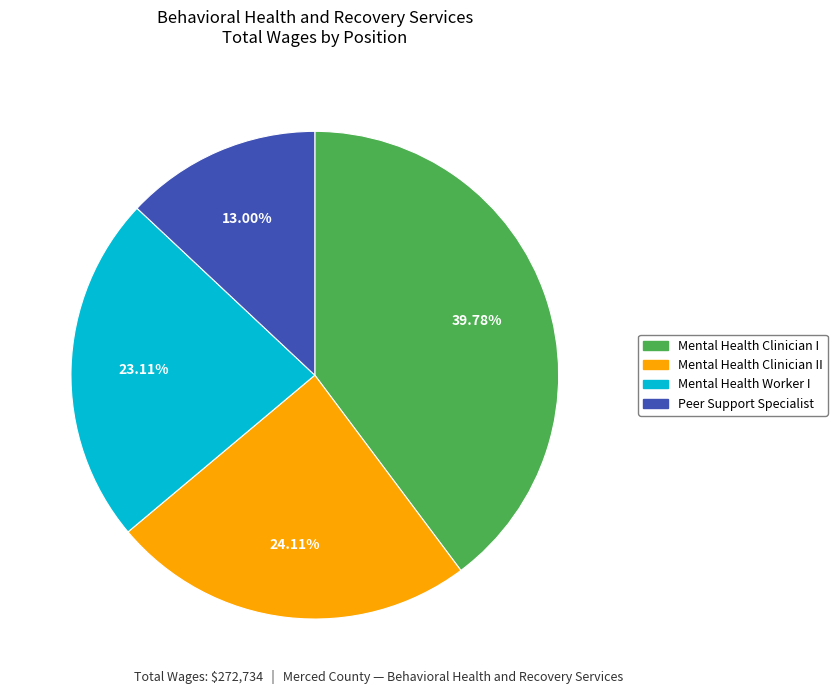

To the nearest percent, what is the average slice percentage?

25%